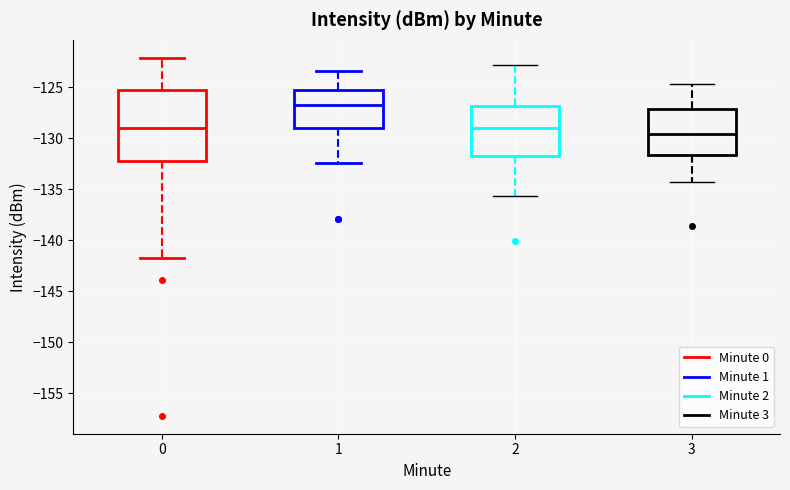

Reading left to right, read every box against the y-axis: the position of its median line, the range the box covers, and the ends of its whiskers. The values are not printed on the chart, so give them approximately, as read against the axis.

0: median -129.0, box -132.0 to -125.5, whiskers -142.0 to -122.0
1: median -127.0, box -129.0 to -125.5, whiskers -132.5 to -123.5
2: median -129.0, box -132.0 to -127.0, whiskers -135.5 to -123.0
3: median -129.5, box -131.5 to -127.0, whiskers -134.5 to -124.5